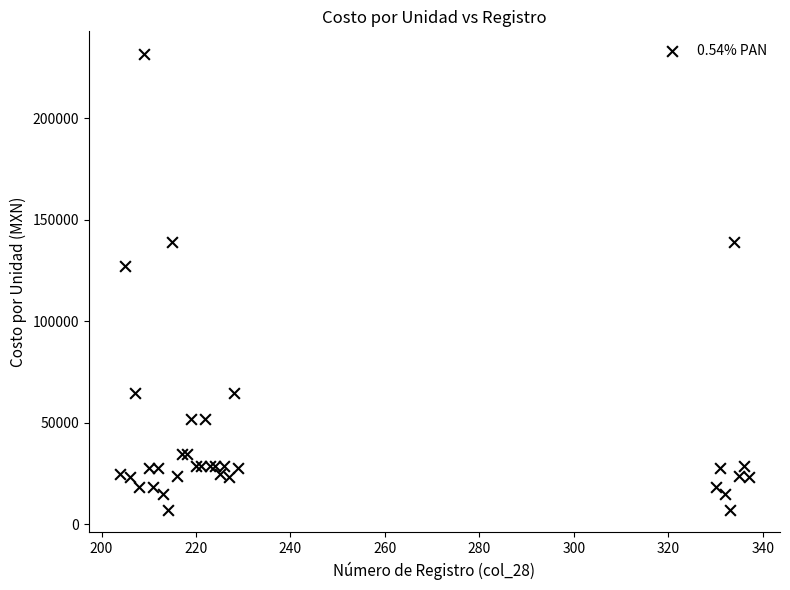

What Y value in the scatter plot is closest to 119509?

127500.0